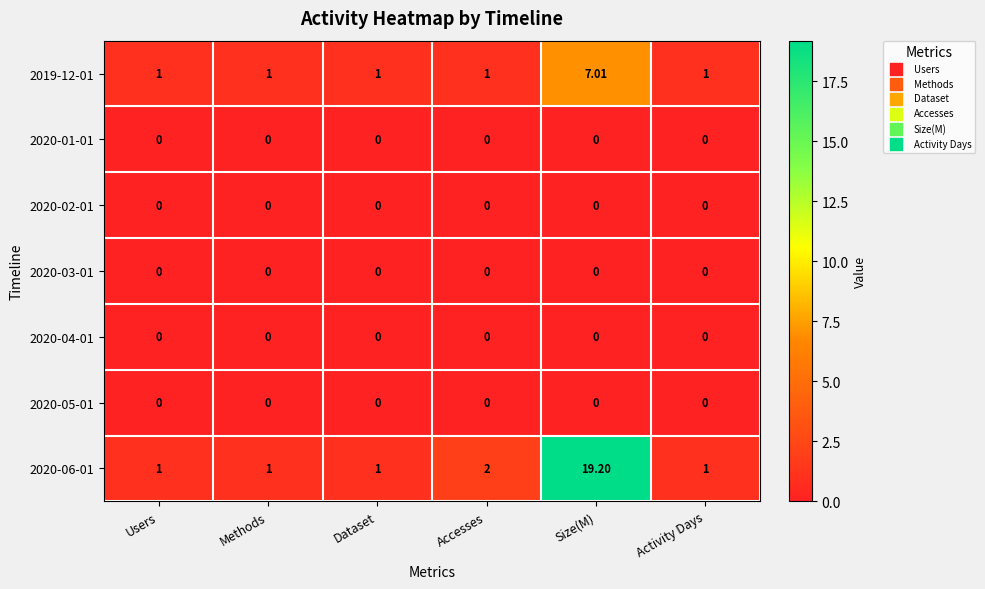

At which label does 2020-06-01 reach its peak?

Size(M)